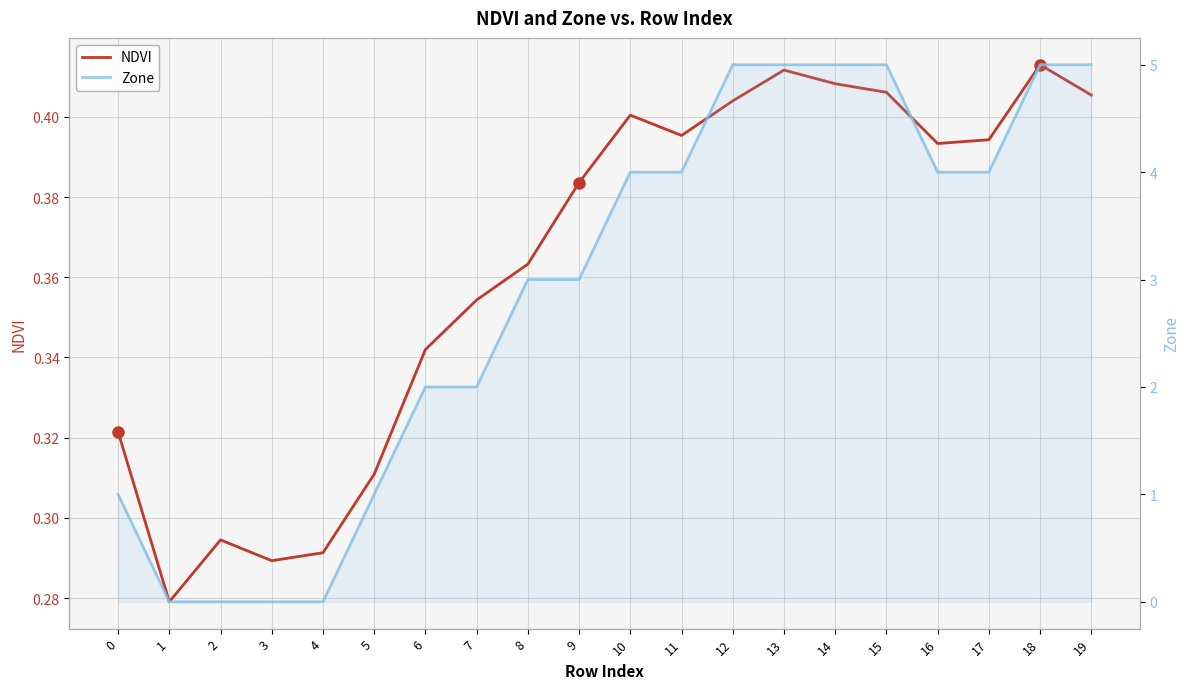

Count the Zone values in the range 1 to 5.

16